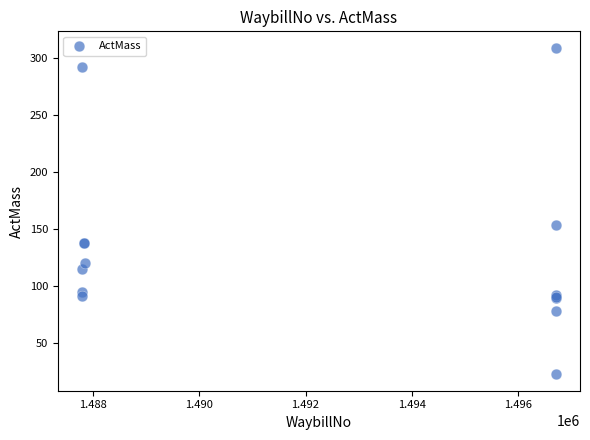

What Y value in the scatter plot is closest to 165?

153